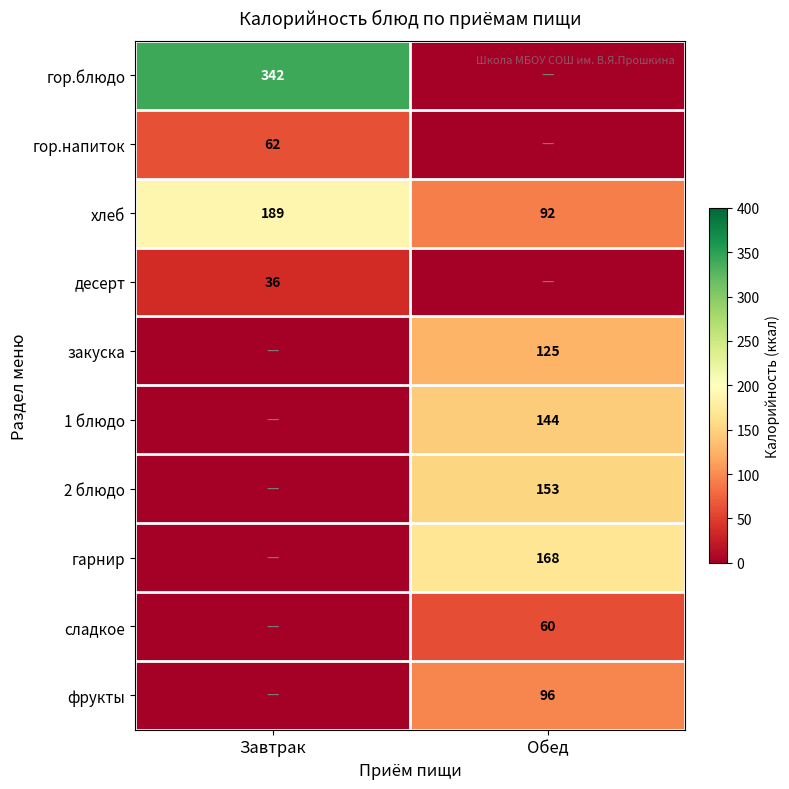

What value does the хлеб series have at Обед, to the nearest 5?

90